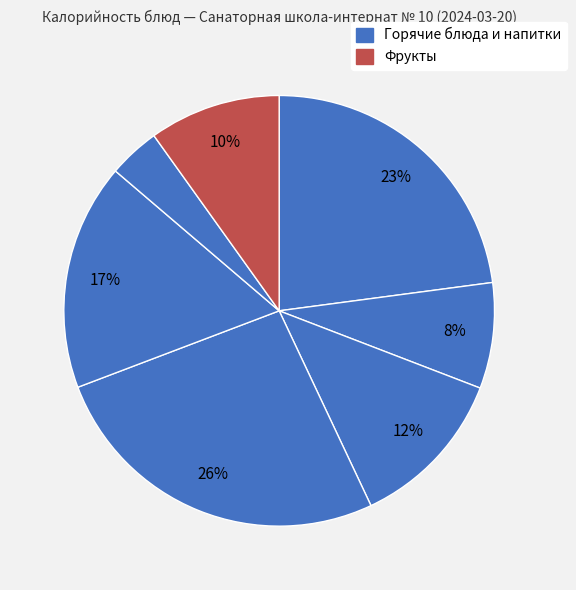

To the nearest percent, what is the difference between the largest and smallest slice percentages?

22%